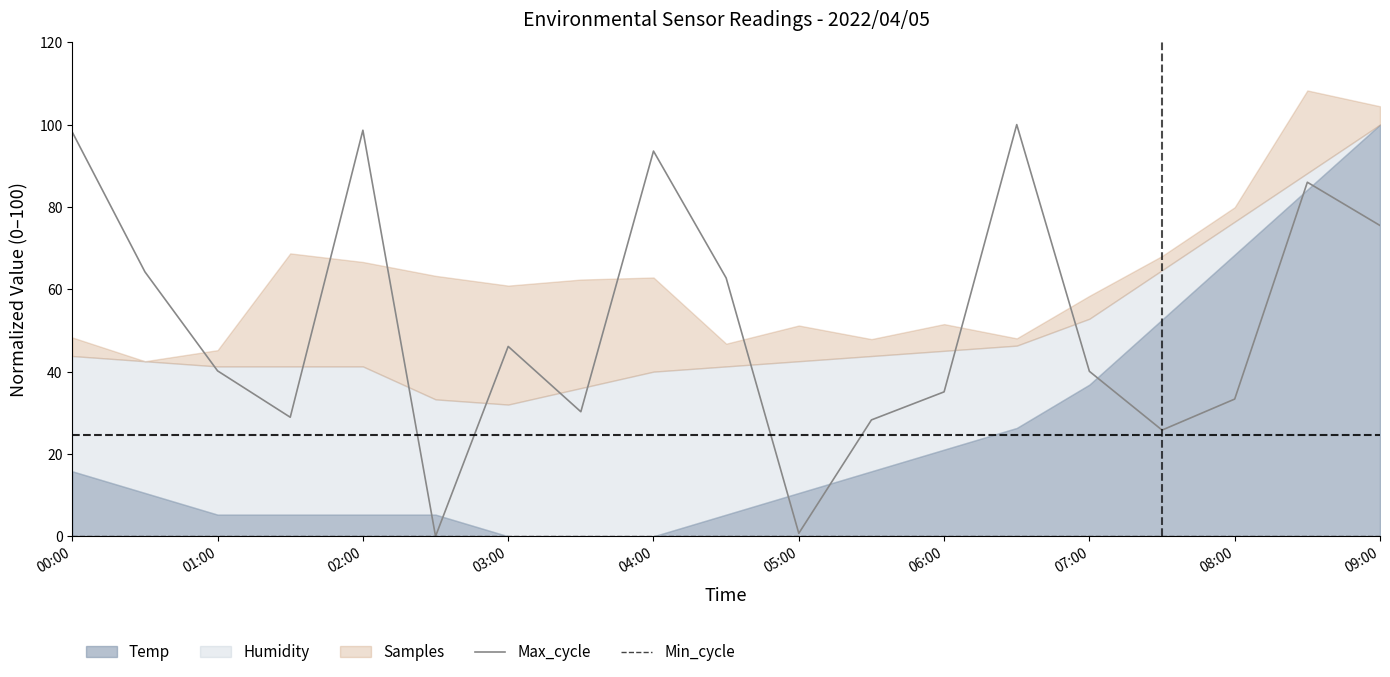

What is the maximum value for Max_cycle?

100.0